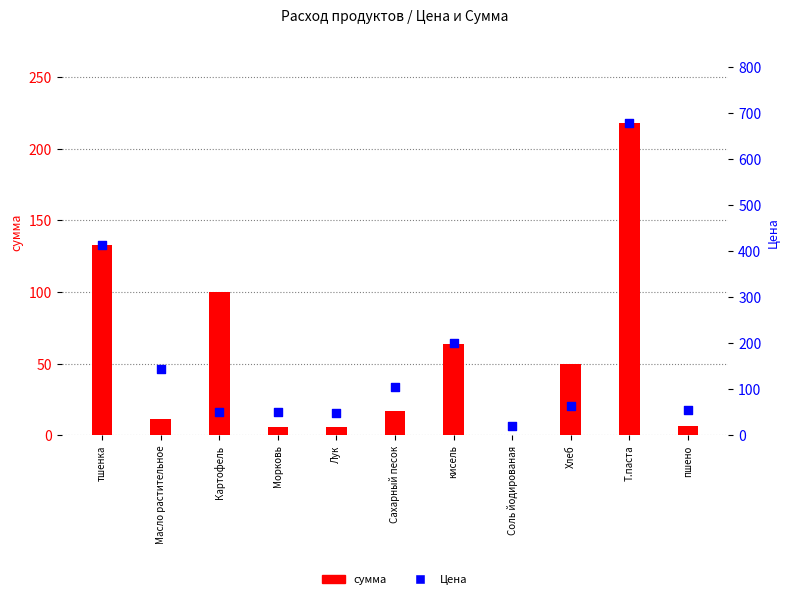

At how many categories does at least one series exceed 447?

1